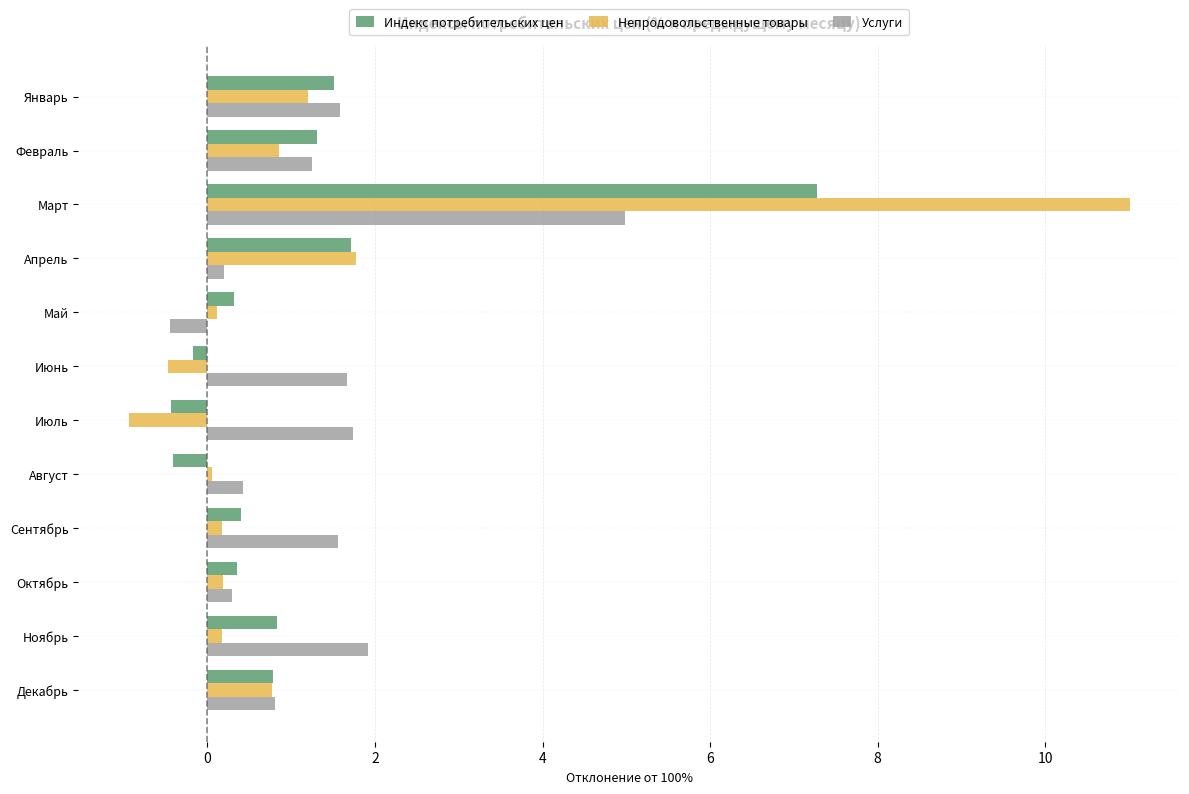

True or false: Услуги has a value of -0.2 at Май.

False